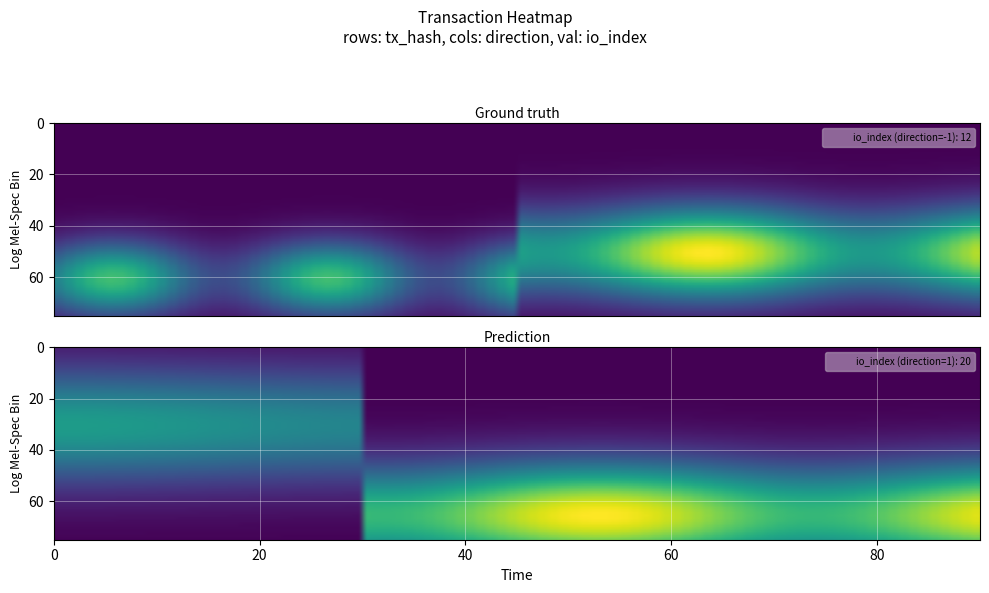

At how many categories does at least one series exceed 2?

1